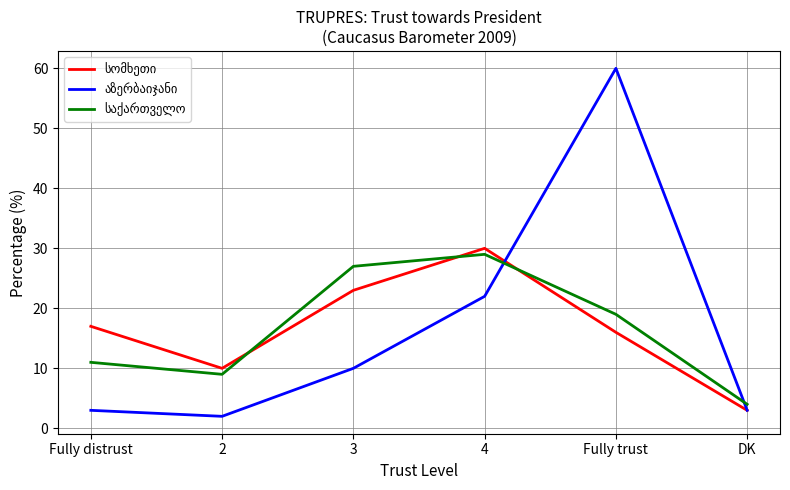

At which category is the sum across all series the highest?

Fully trust